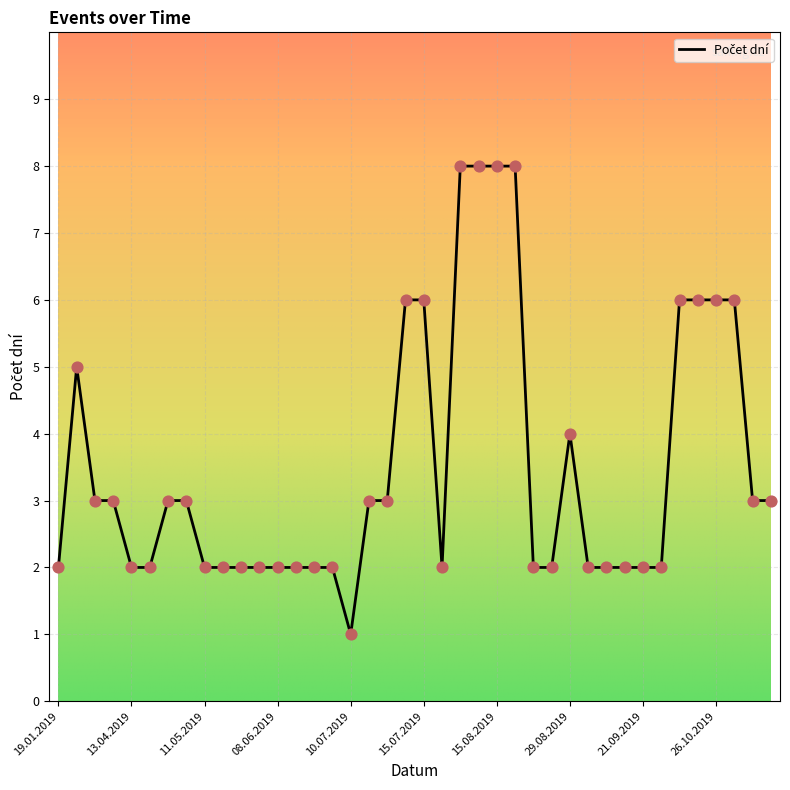

What is the greatest value displayed?

8